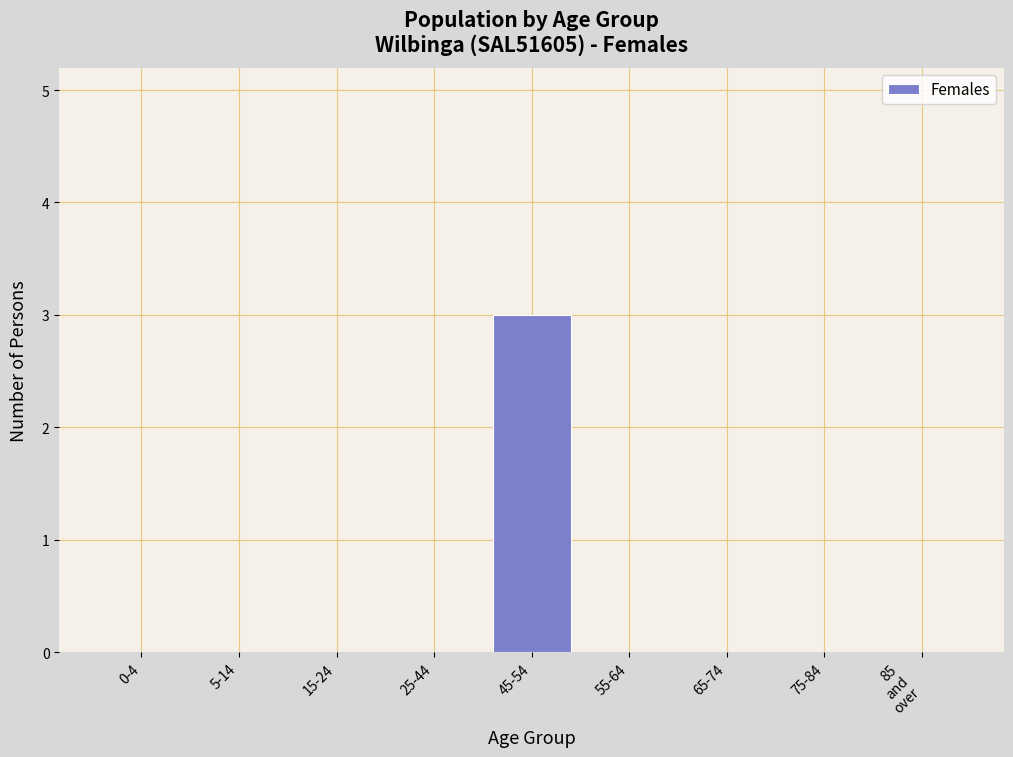

Is it true that the value at 25-44 is 0?

True